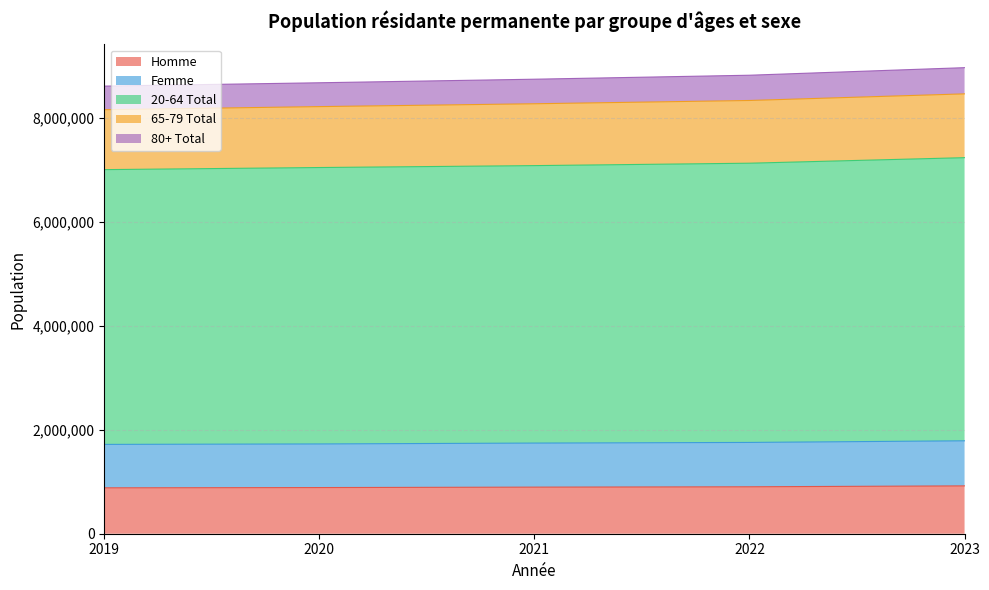

True or false: Femme and 65-79 Total cross at least once.

False